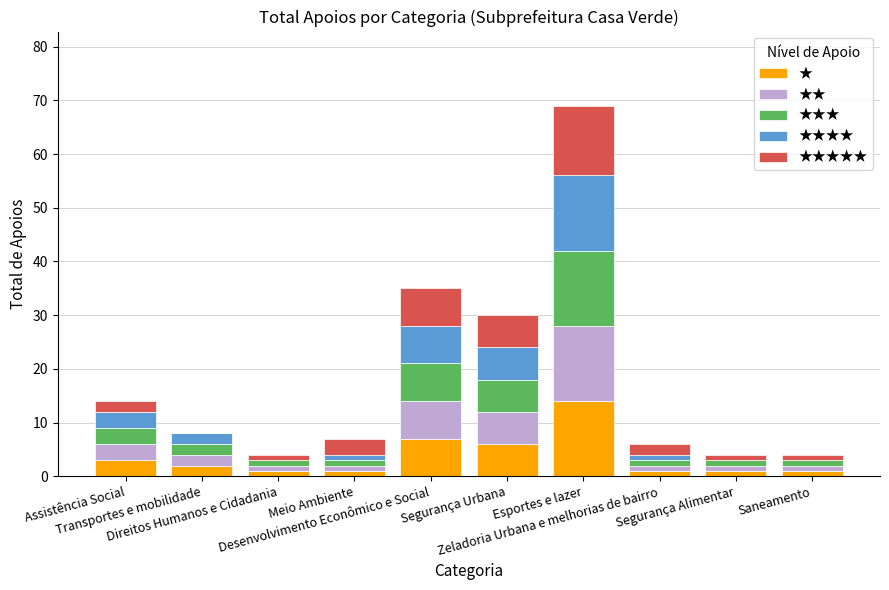

Between Direitos Humanos e Cidadania and Saneamento, which series saw the biggest shift?

★